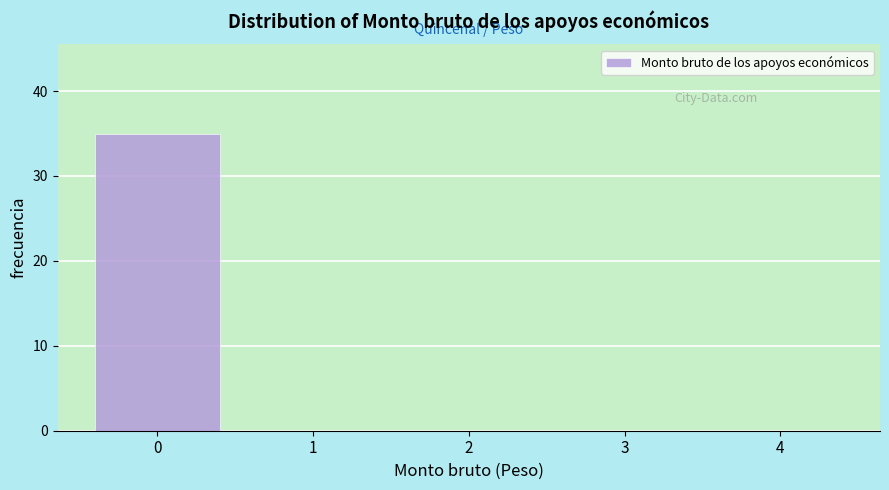

Reading left to right, list all the values displayed in this chart.

0=35	1=0	2=0	3=0	4=0